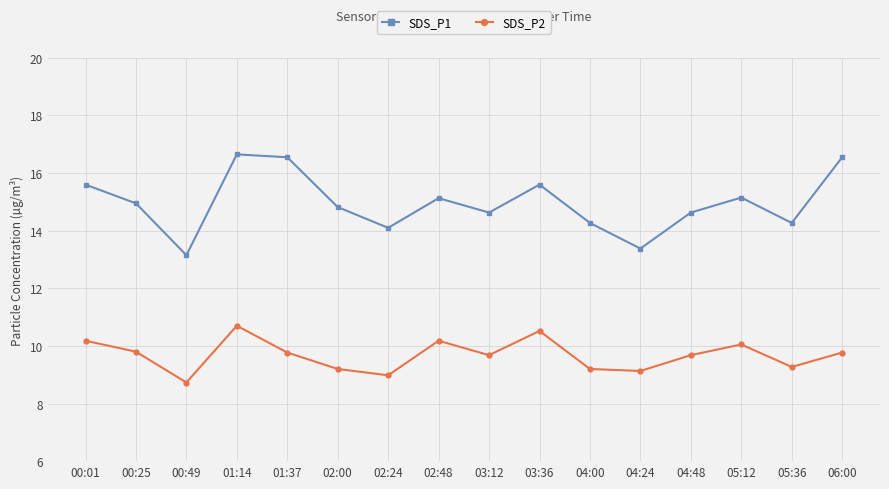

Count the number of categories in the chart.

16